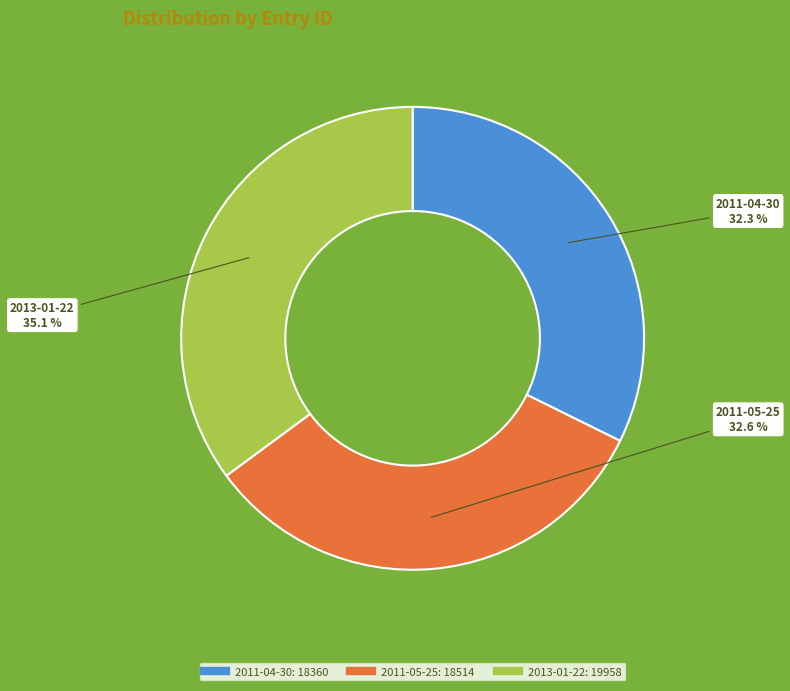

To the nearest percent, what is the combined percentage of 2013-01-22 and 2011-04-30?

67%